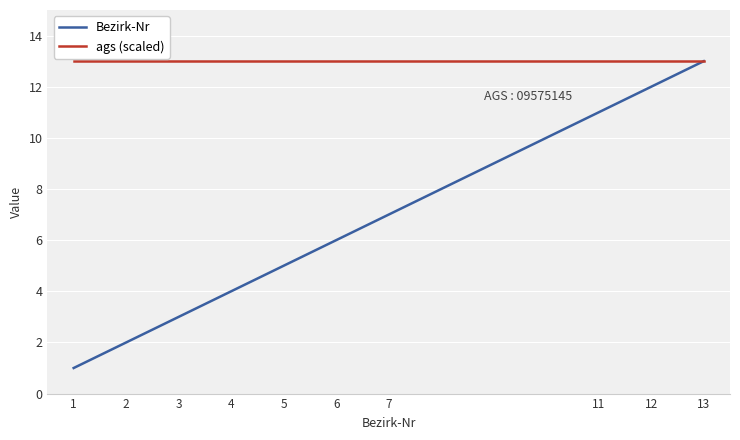

The Bezirk-Nr series shows 1 at 1. True or false?

True